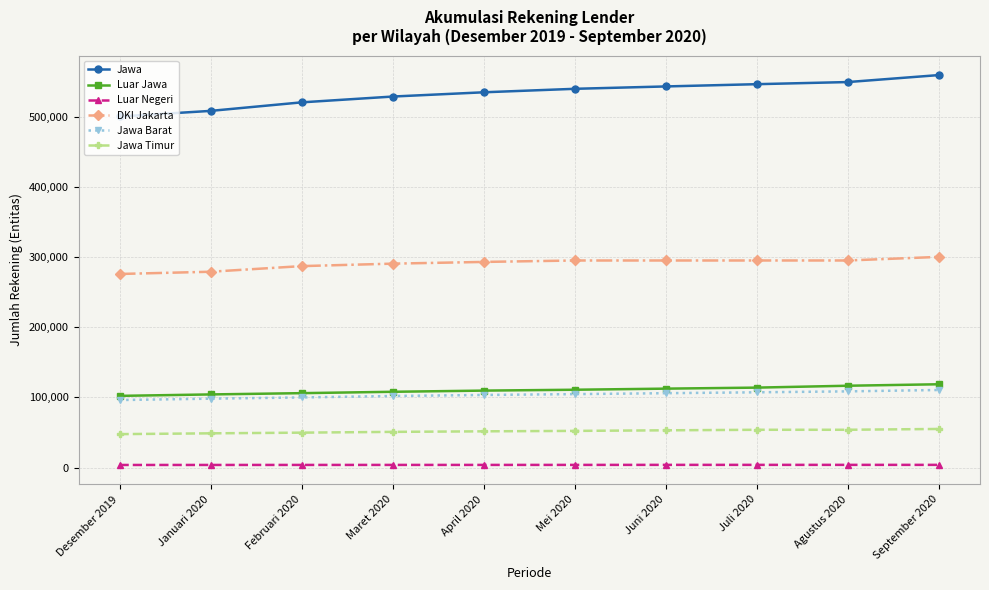

True or false: DKI Jakarta and Luar Jawa cross at least once.

False